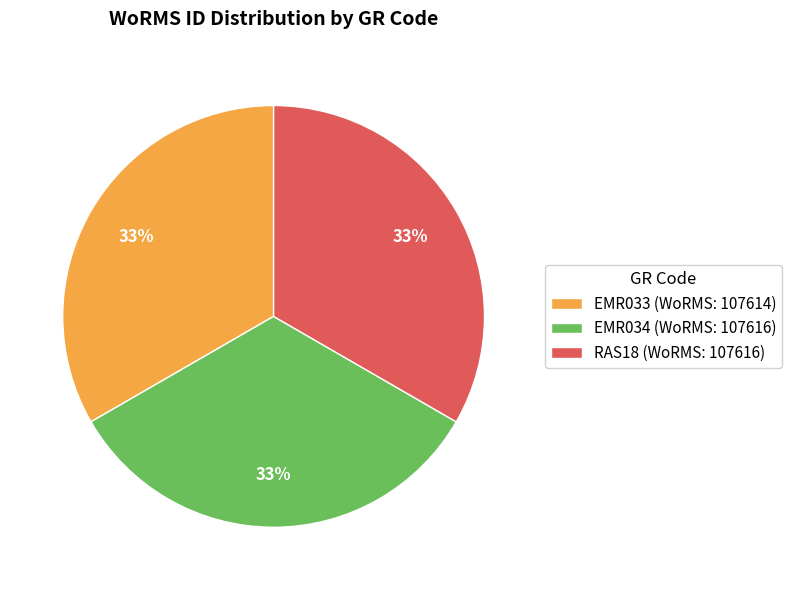

Is it true that EMR033 is 33% of the pie?

True